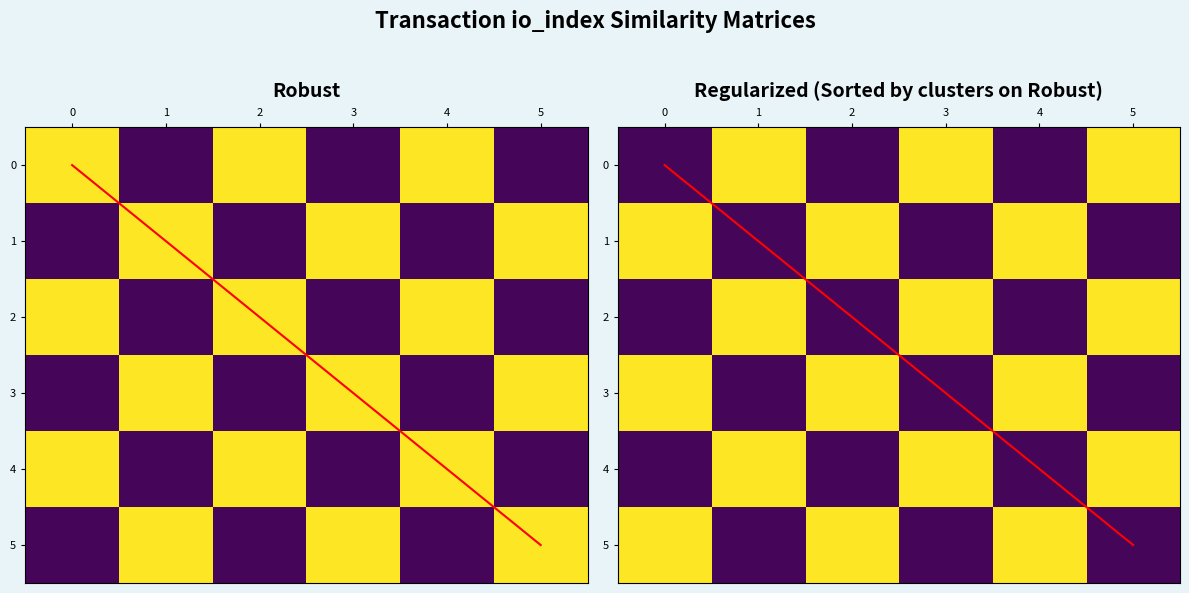

The value of row_0 at 2 is 0.0. True or false?

True